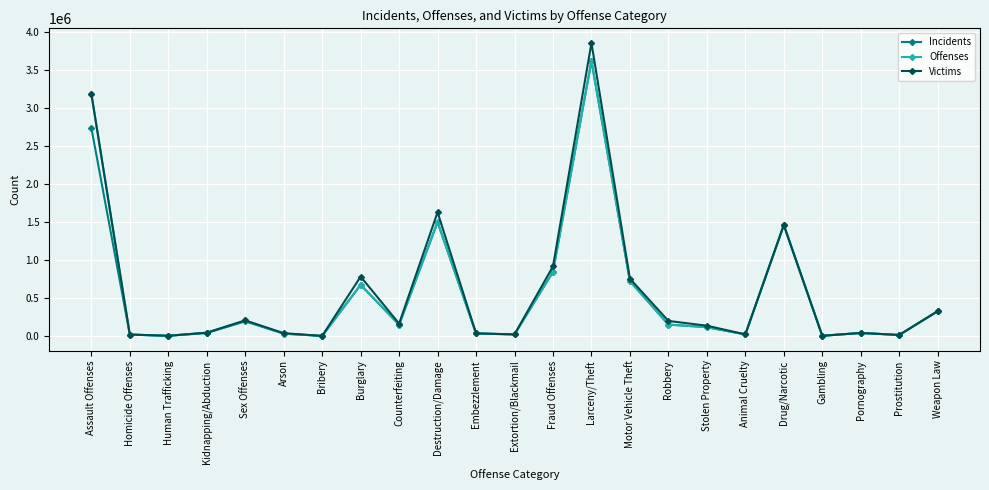

At which label does Offenses reach its peak?

Larceny/Theft